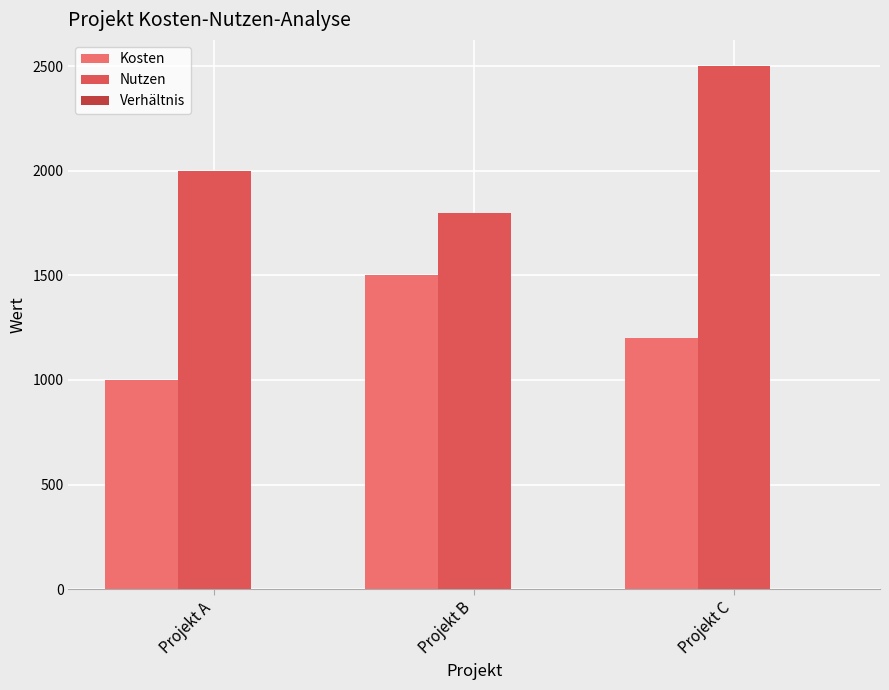

Which label corresponds to the largest value in the chart?

Projekt C